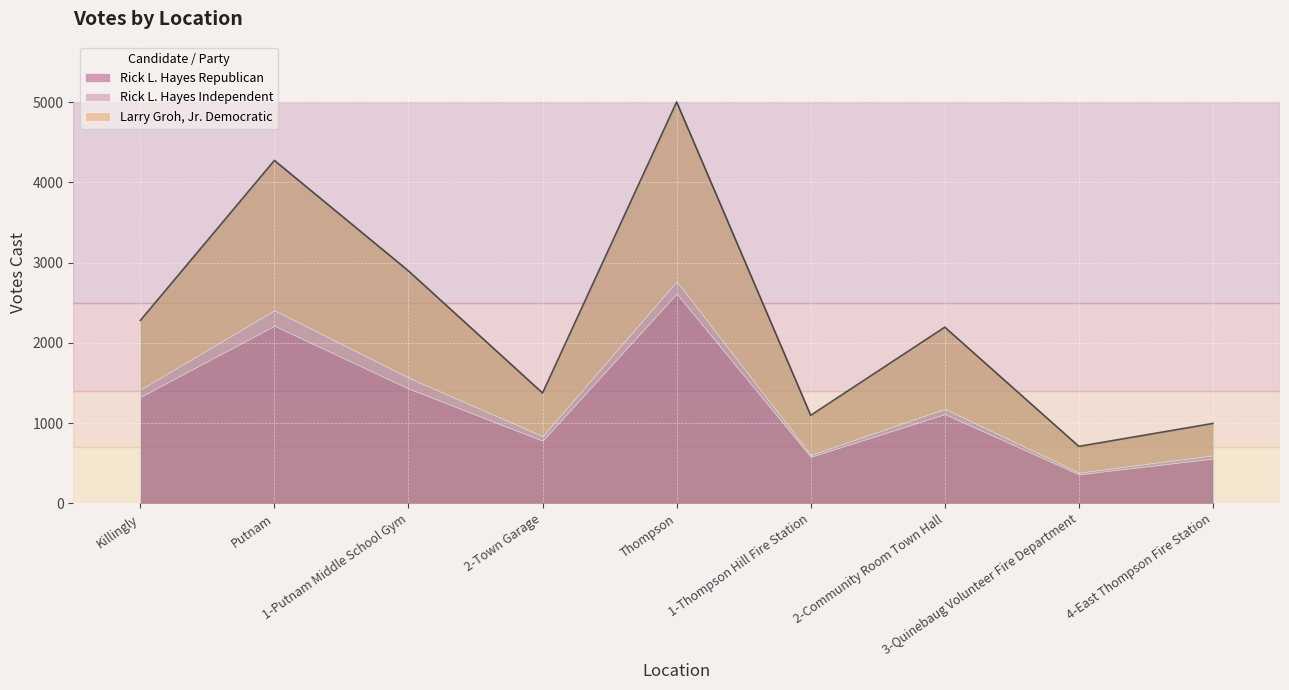

What is the sum of the Larry Groh, Jr. Democratic values at 4-East Thompson Fire Station and 2-Community Room Town Hall?

1414